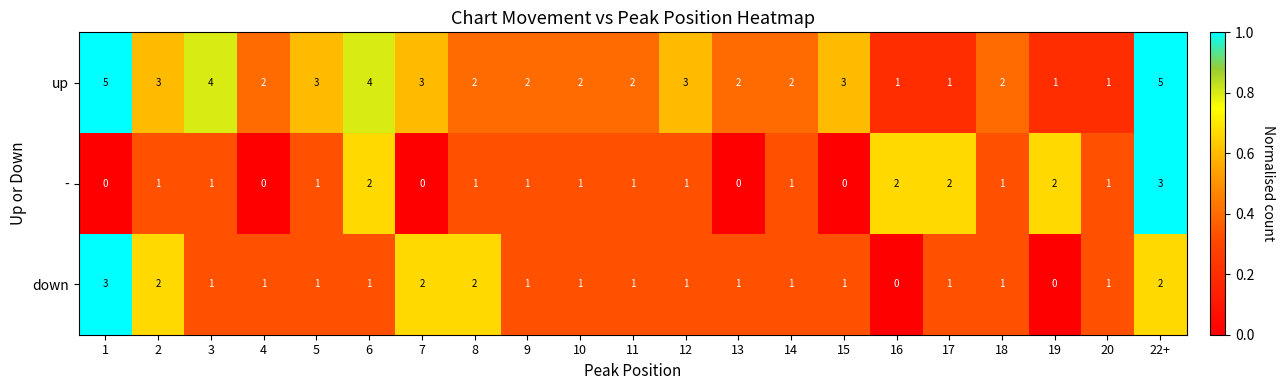

What is the difference between the maximum and minimum values in the down series?

3